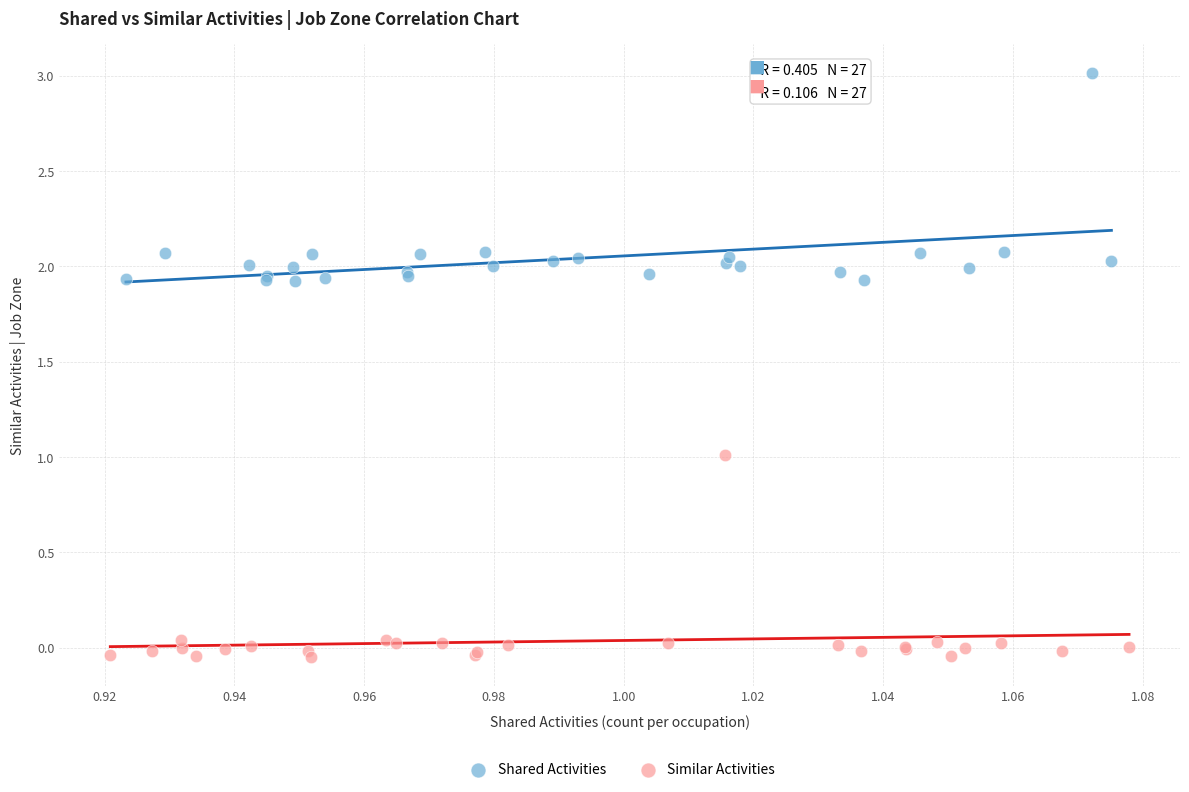

Which series has the largest Y range (max minus min)?

Shared Activities